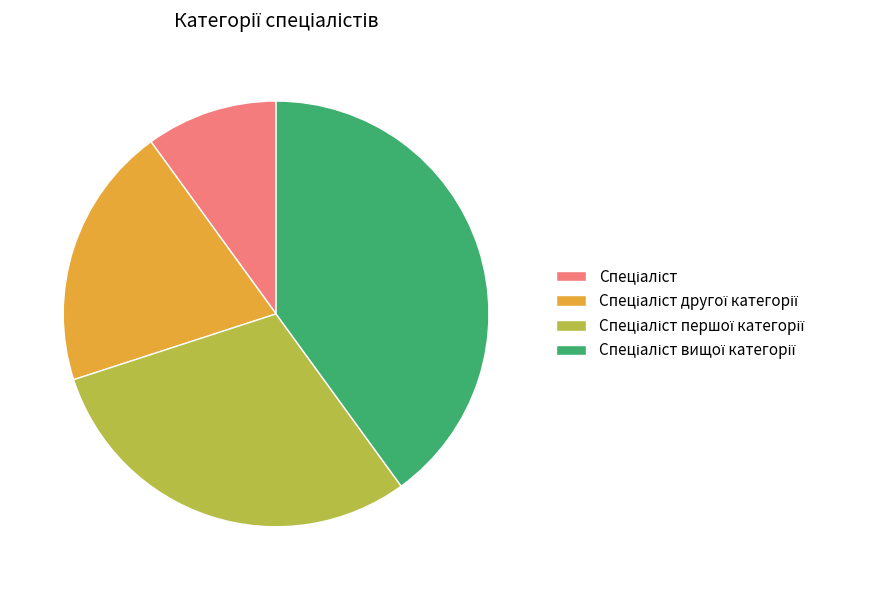

Is there any slice that represents more than half of the pie?

No